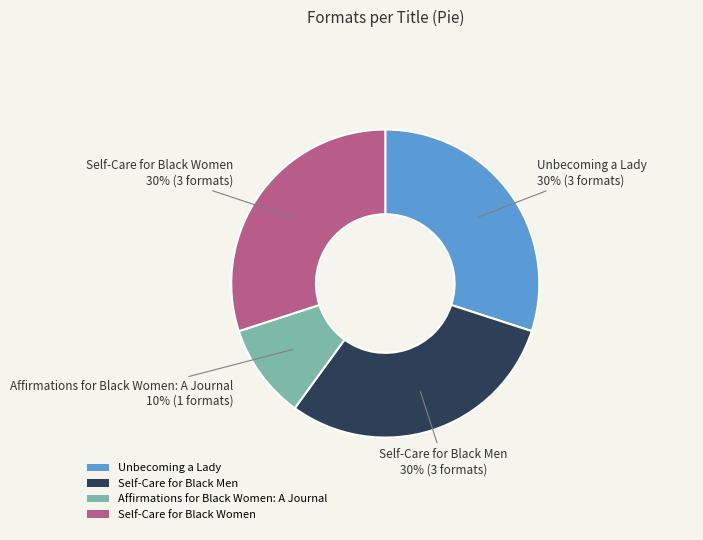

Count the number of slices in the pie.

4